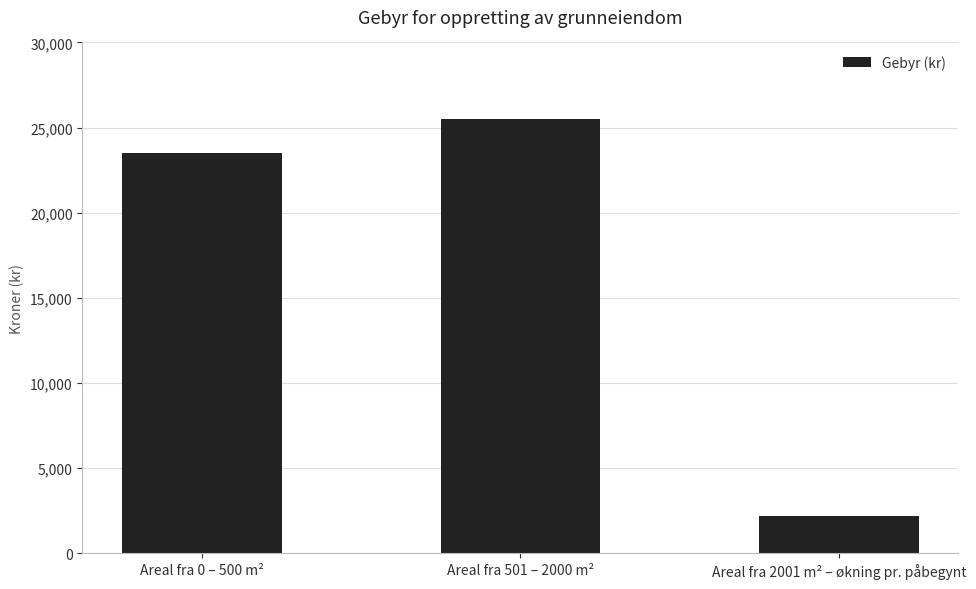

Where is the data nearest to the value 13850?

Areal fra 0 – 500 m²